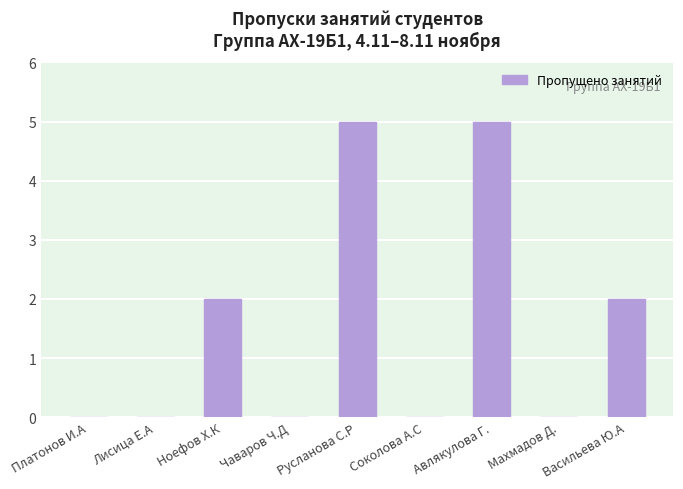

The value at Махмадов Д. is 0. True or false?

True